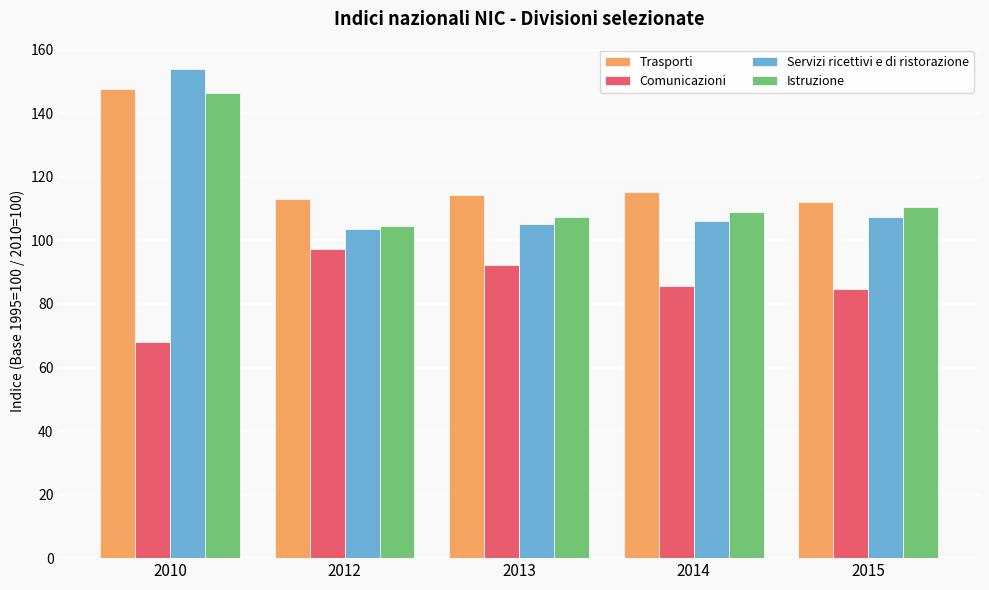

Which category has the lowest value across all series?

2010